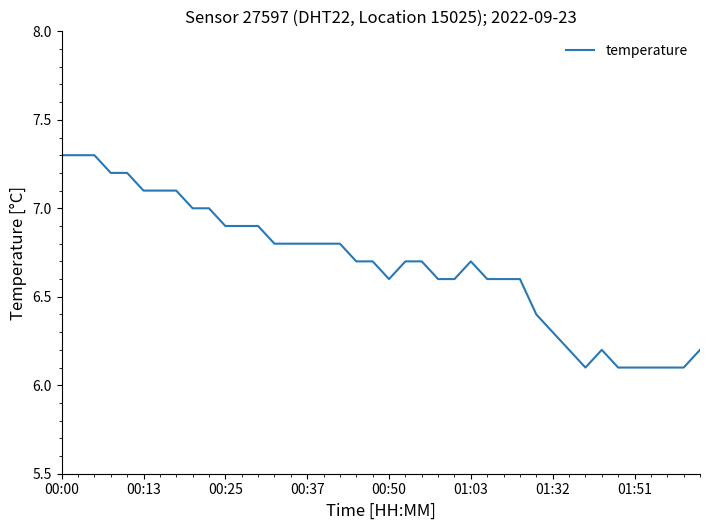

What is the smallest value displayed?

6.1